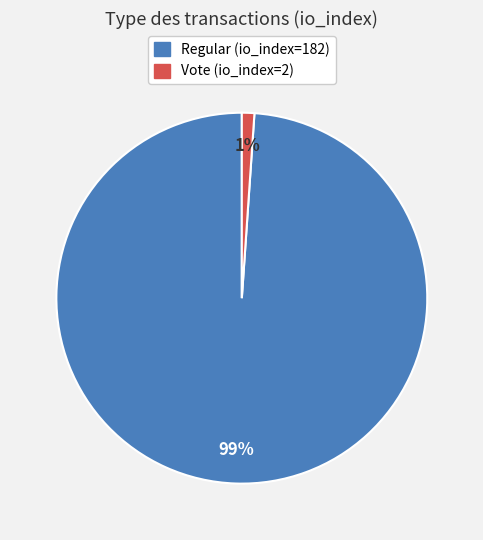

Combined, do Regular (io_index=182) and Vote (io_index=2) account for over 50%?

Yes